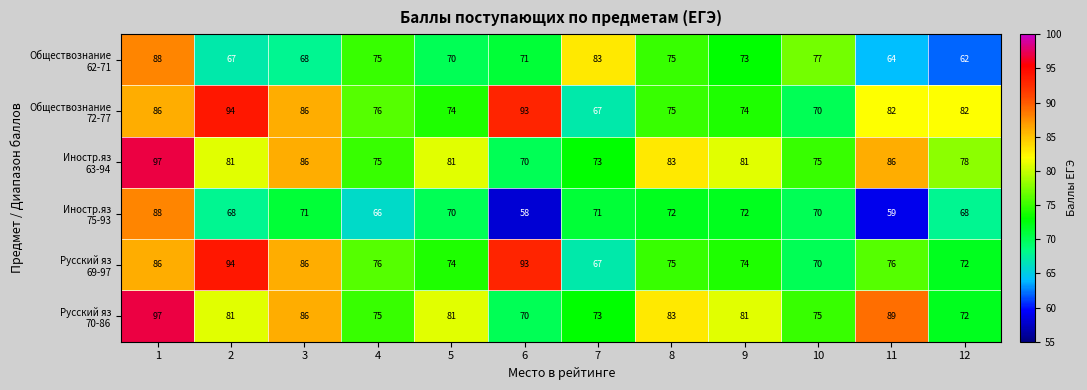

What is the maximum value shown in the chart?

97